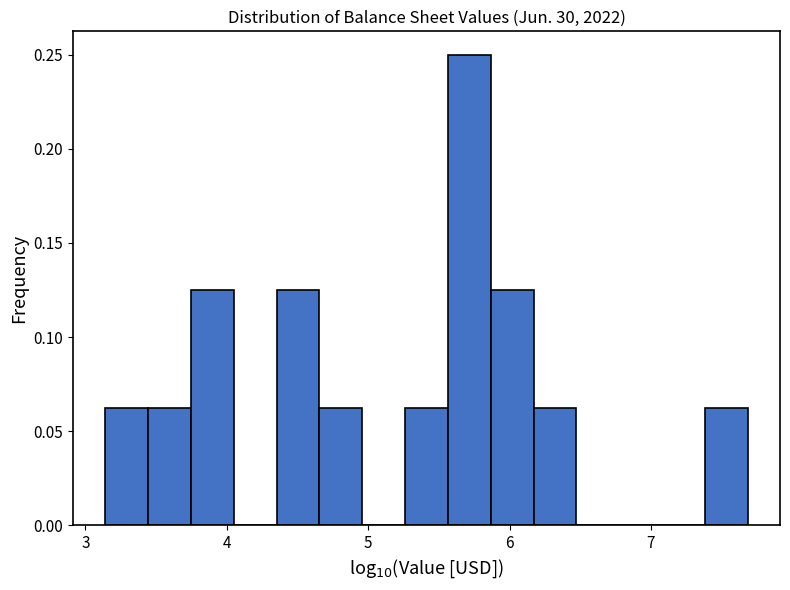

Around what value on the x-axis is the tallest bar? Give the approximate position of its centre, as read against the axis.

5.7